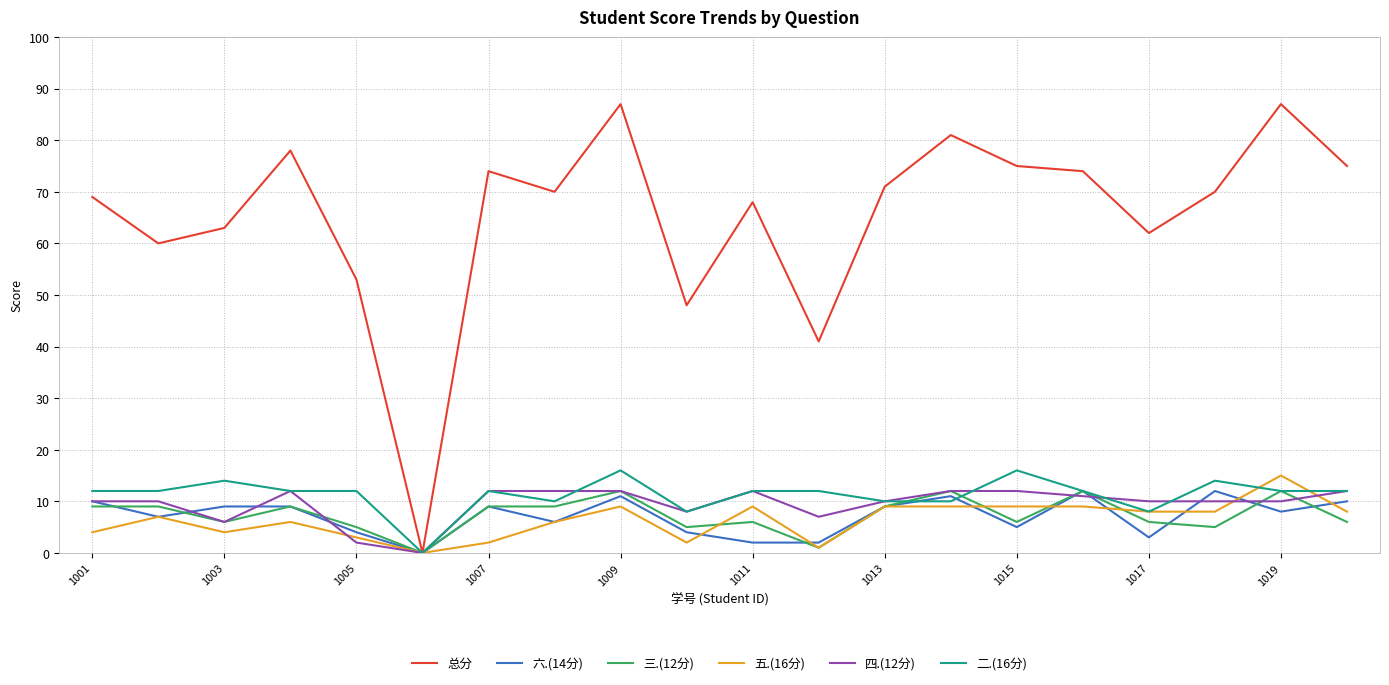

What is the greatest value displayed?

87